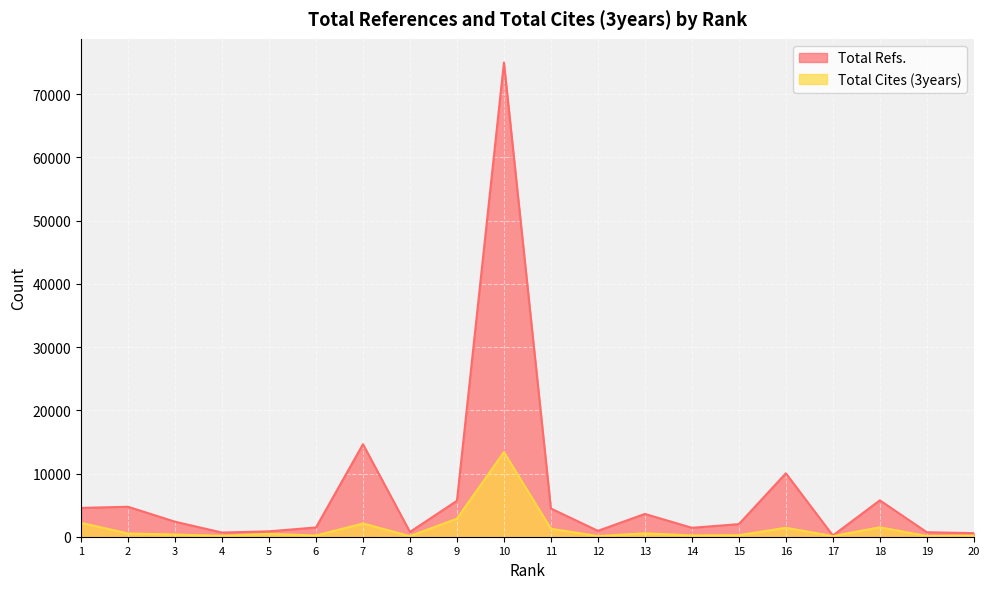

Does the chart display data point markers on the line(s)?

No